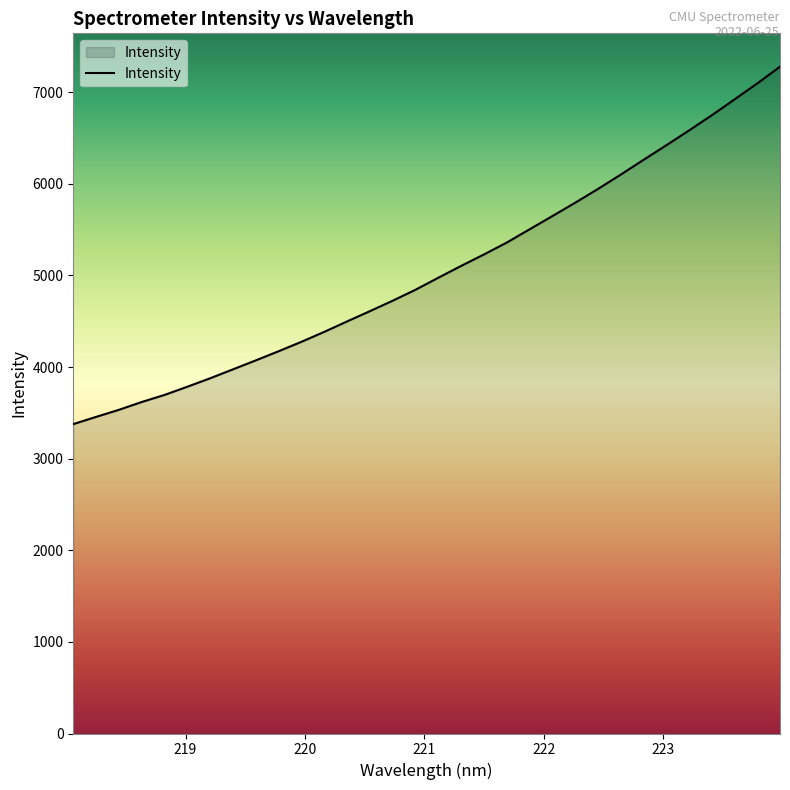

What is the difference between the maximum and minimum values?

3901.1